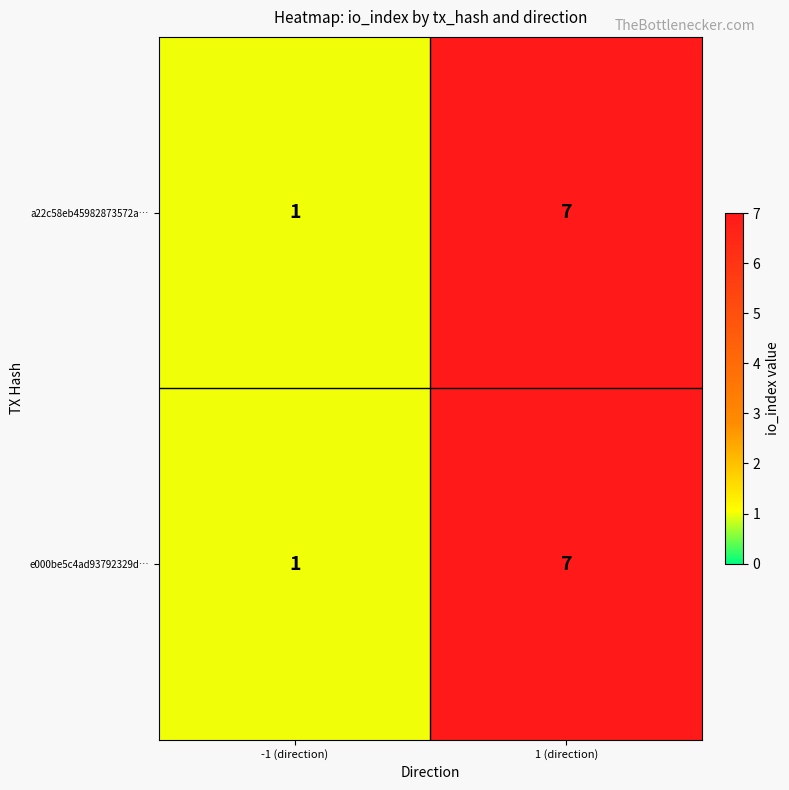

Which label corresponds to the largest value in the chart?

1 (direction)